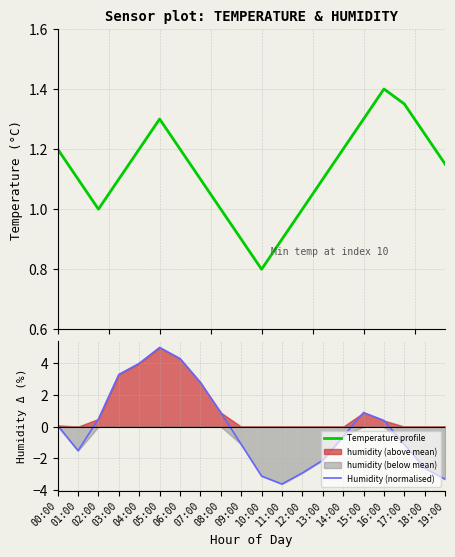

Is it true that Humidity (normalised) equals -1.8 at 18:00?

False